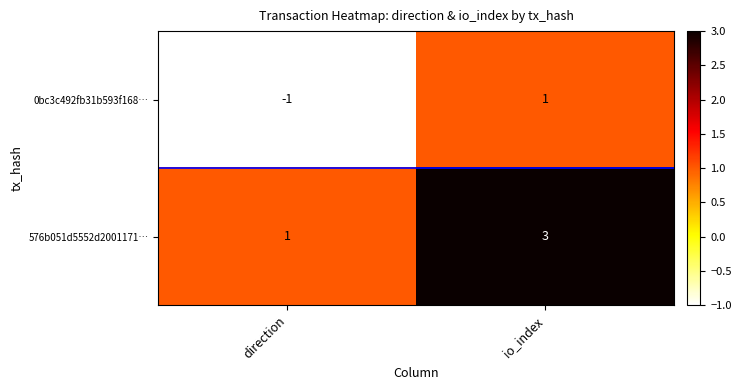

True or false: 576b051d5552d2001171… has a value of 3 at io_index.

True